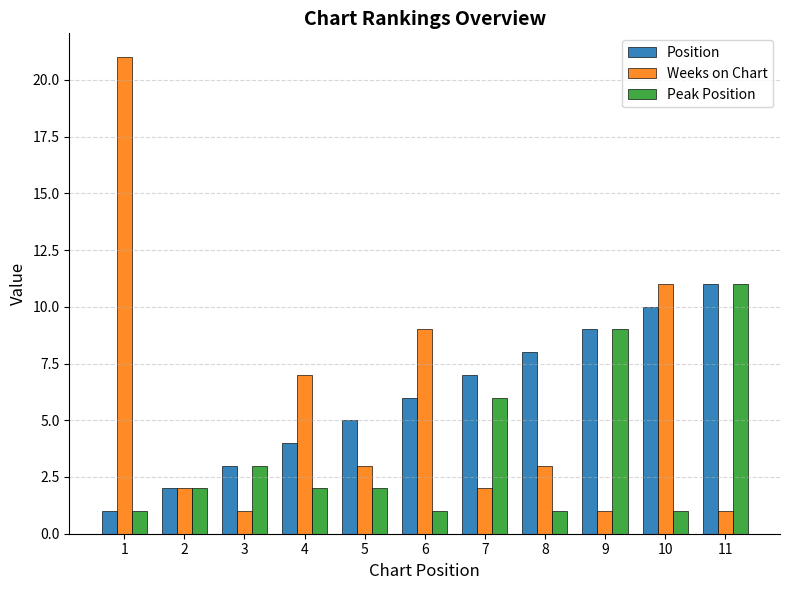

Is it true that Weeks on Chart equals 13 at 6?

False